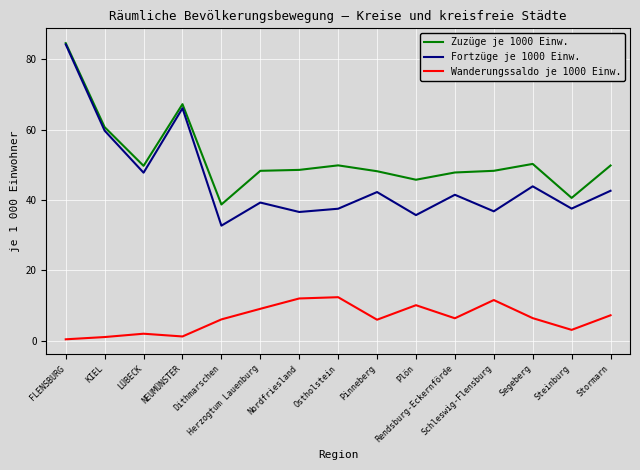

What is the minimum value for Zuzüge je 1000 Einw.?

38.7